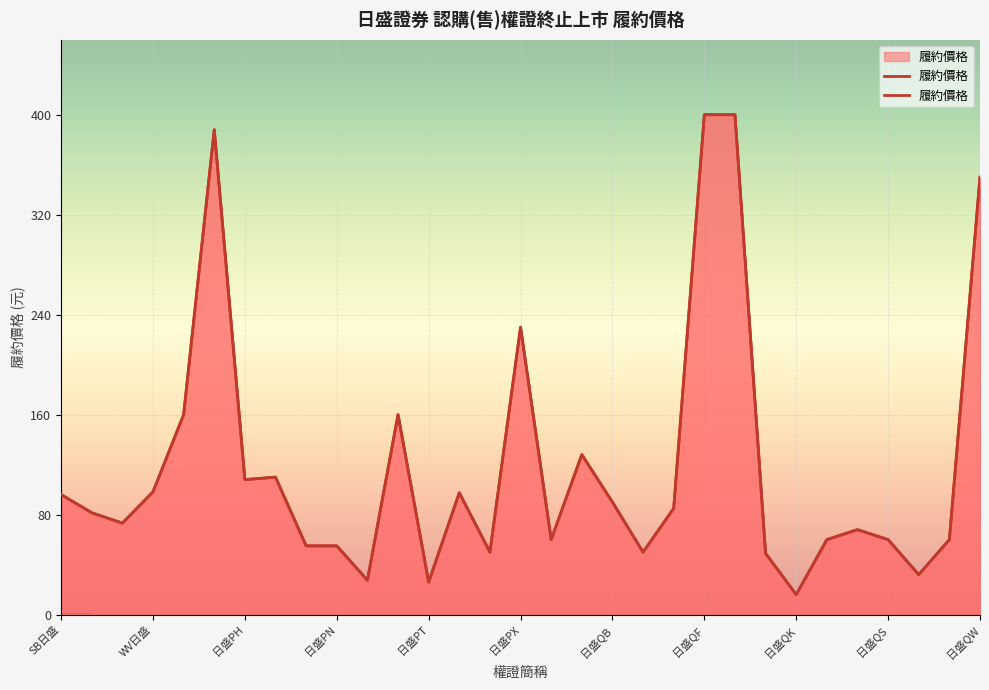

Where is the data nearest to the value 208?

日盛PX